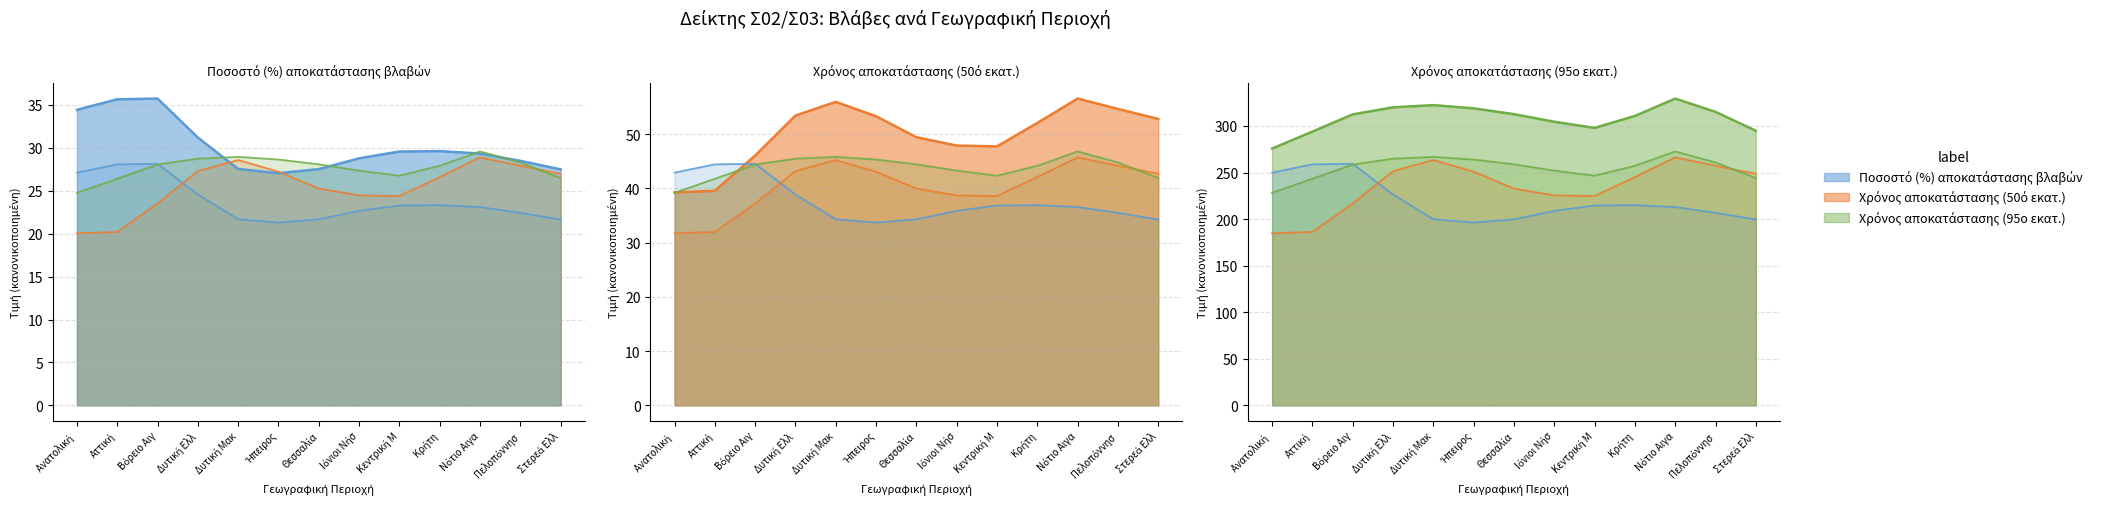

What is the value of the Χρόνος αποκατάστασης (95ο εκατ.) point at the 7th from the left?

315.0